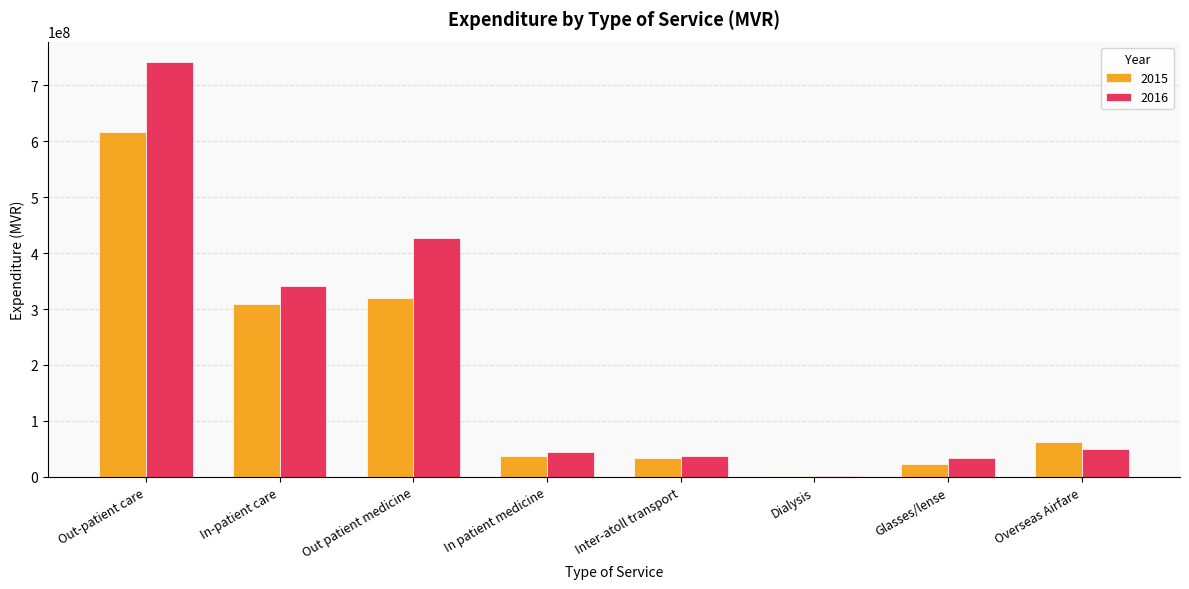

Is it true that 2015 equals 22435986.0 at Glasses/lense?

True